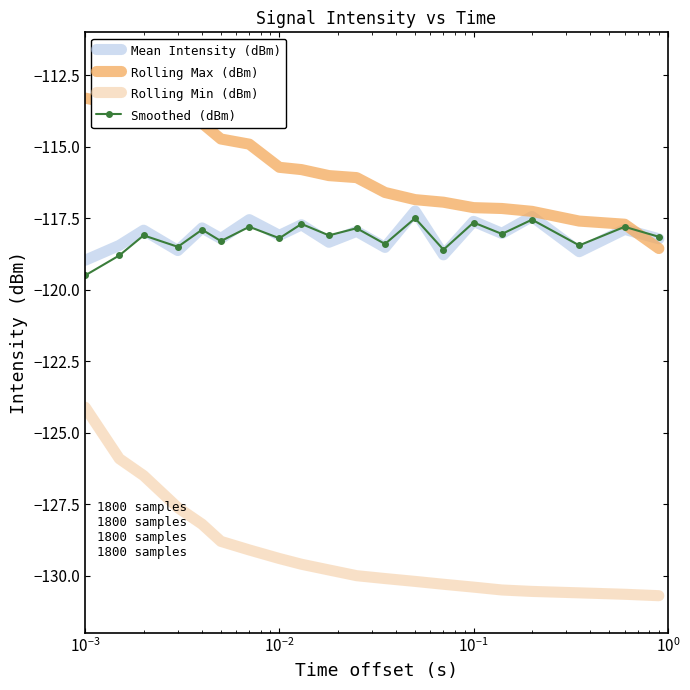

True or false: Rolling Max (dBm) and Rolling Min (dBm) cross at least once.

False